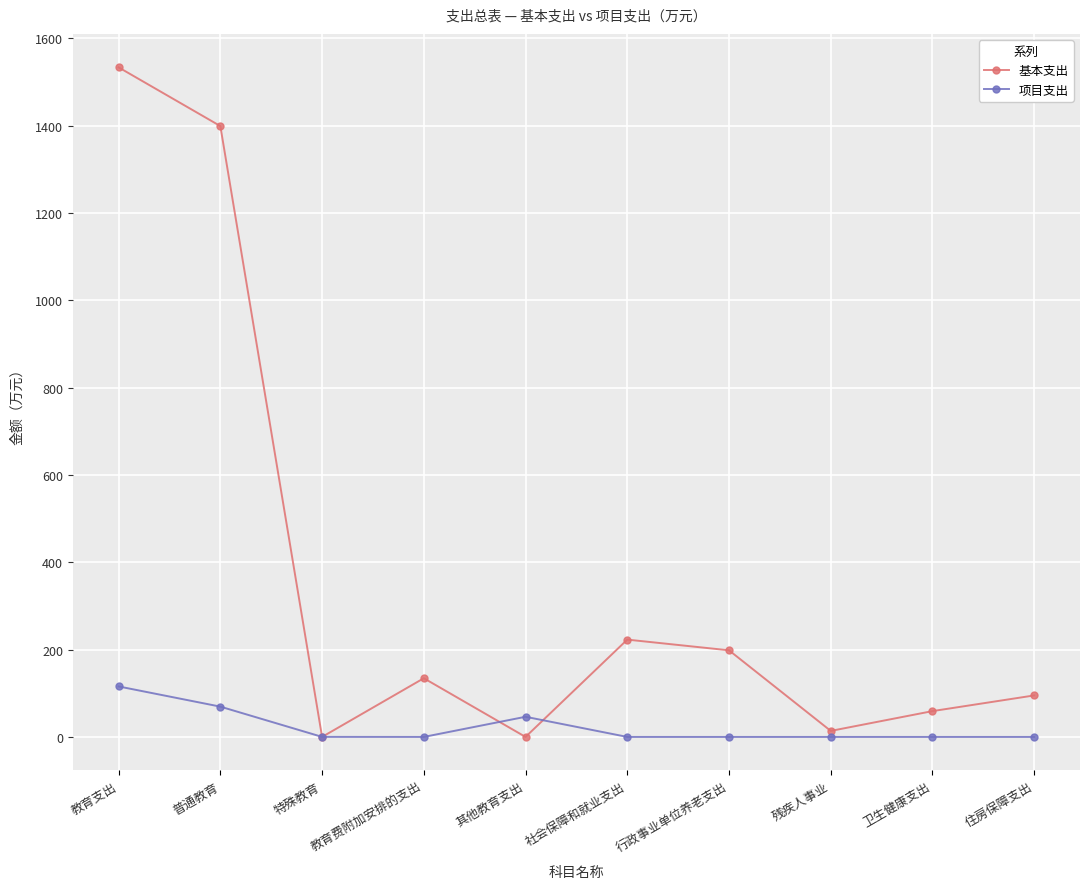

Does the chart display data point markers on the line(s)?

Yes